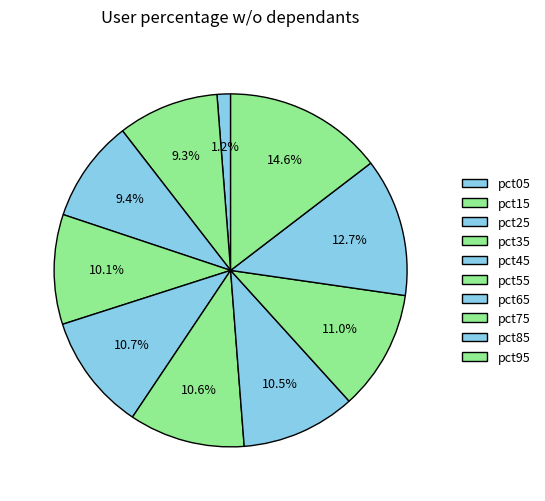

Count the number of slices in the pie.

10